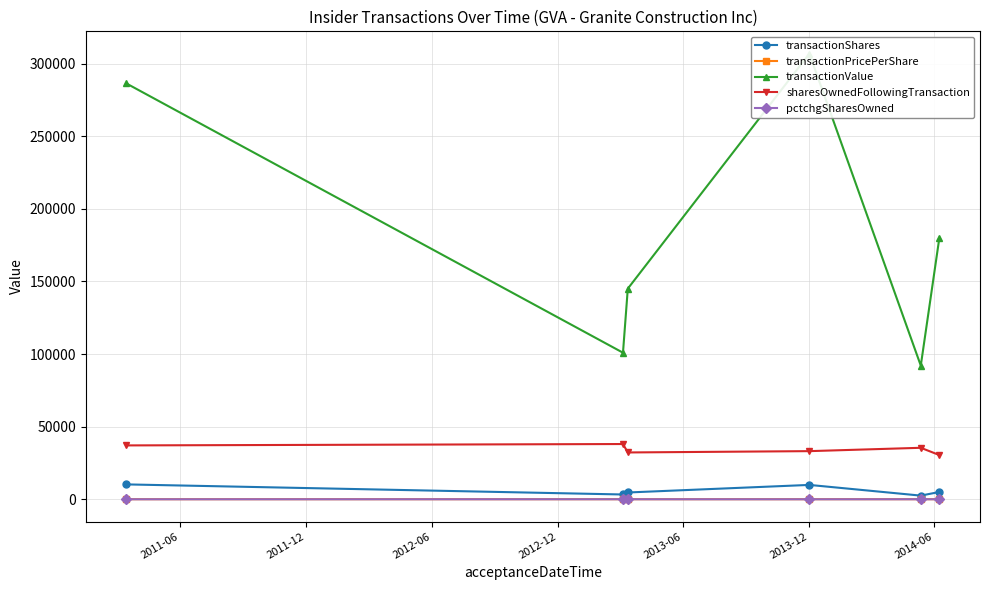

True or false: pctchgSharesOwned and sharesOwnedFollowingTransaction intersect in this chart.

False